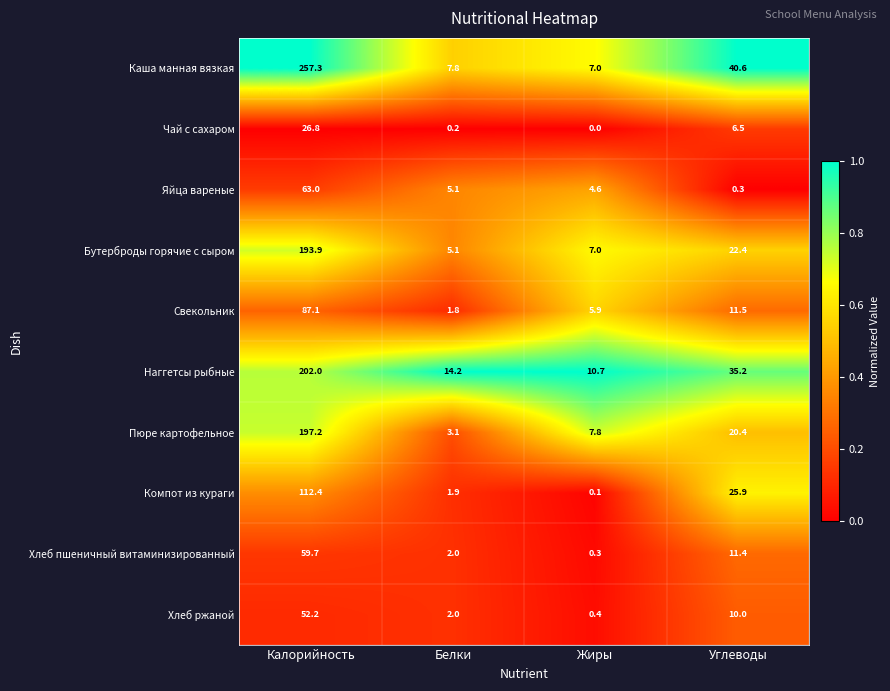

List the labels in order of Каша манная вязкая value, smallest first.

Жиры, Белки, Углеводы, Калорийность